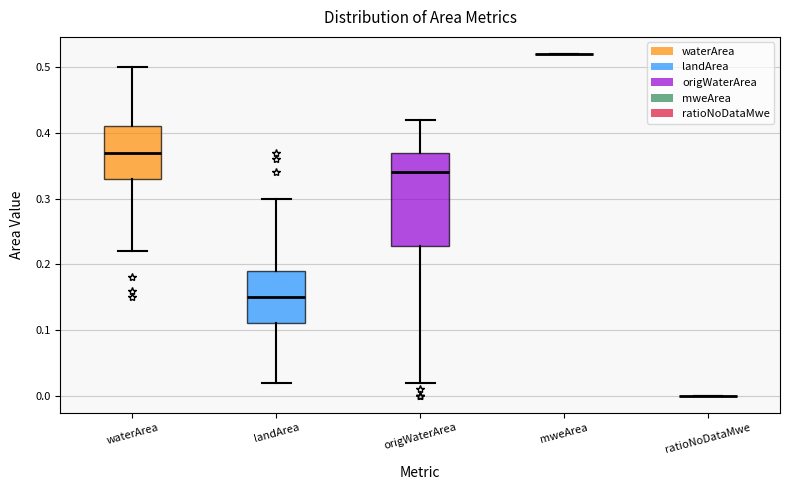

Reading left to right, read every box against the y-axis: the position of its median line, the range the box covers, and the ends of its whiskers. The values are not printed on the chart, so give them approximately, as read against the axis.

waterArea: median 0.37, box 0.33 to 0.41, whiskers 0.22 to 0.50
landArea: median 0.15, box 0.11 to 0.19, whiskers 0.02 to 0.30
origWaterArea: median 0.34, box 0.23 to 0.37, whiskers 0.02 to 0.42
mweArea: box collapsed to a line at 0.52, whiskers 0.52 to 0.52
ratioNoDataMwe: box collapsed to a line at 0.00, whiskers 0.00 to 0.00